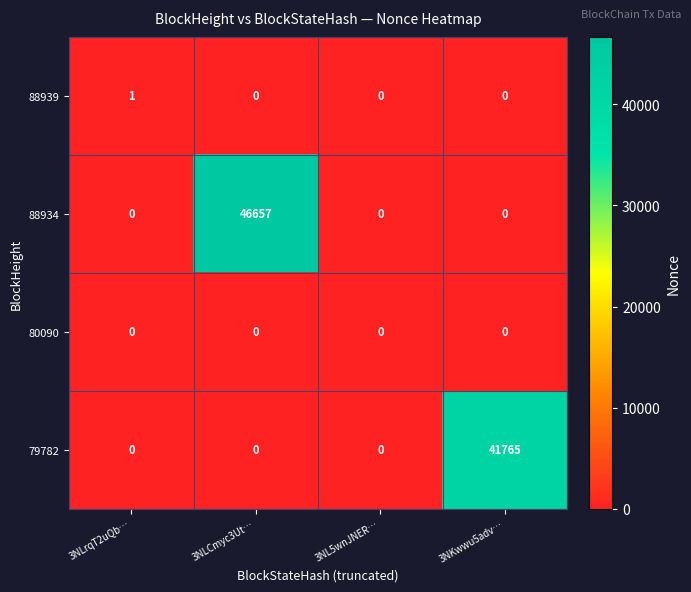

Reading left to right, extract all data points from this chart.

88939: 3NLrqT2uQb…=1	3NLCmyc3Ut…=0	3NL5wnJNER…=0	3NKwwu5adv…=0
88934: 3NLrqT2uQb…=0	3NLCmyc3Ut…=46657	3NL5wnJNER…=0	3NKwwu5adv…=0
80090: 3NLrqT2uQb…=0	3NLCmyc3Ut…=0	3NL5wnJNER…=0	3NKwwu5adv…=0
79782: 3NLrqT2uQb…=0	3NLCmyc3Ut…=0	3NL5wnJNER…=0	3NKwwu5adv…=41765